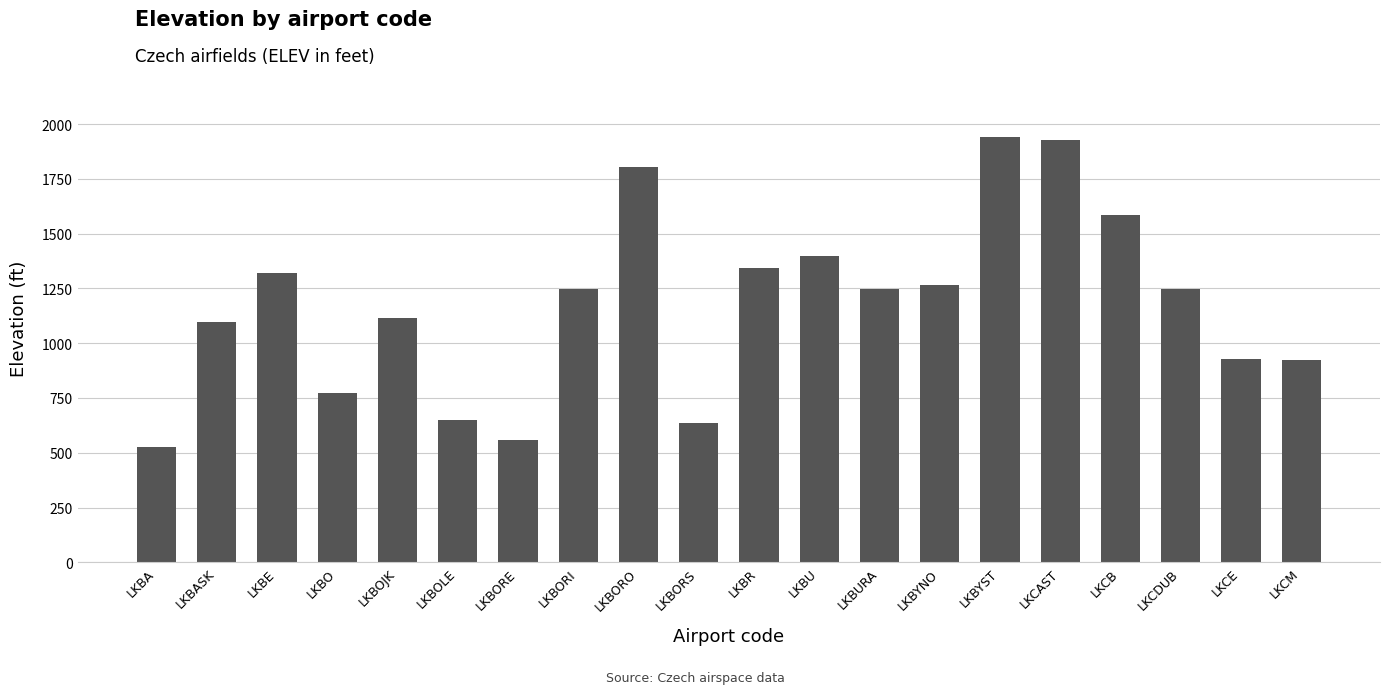

What is the change in value from LKBORS to LKCDUB?

+613